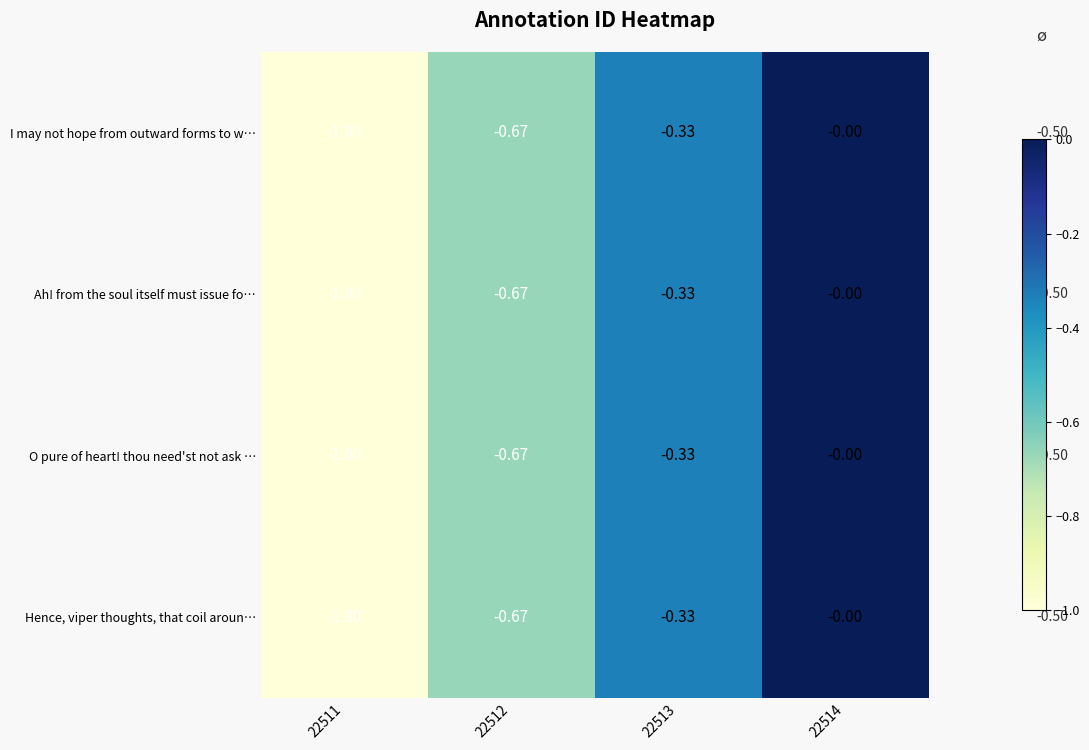

Between 22512 and 22511, which is larger?

22512